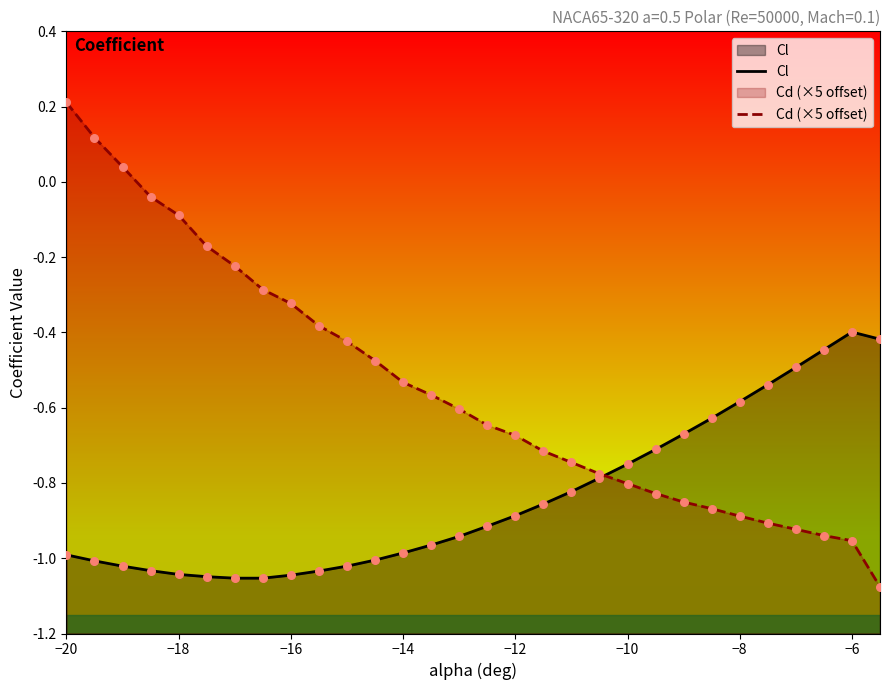

Is the value of Cl at 27 greater than the value of Cd (×5 offset) at 14?

Yes